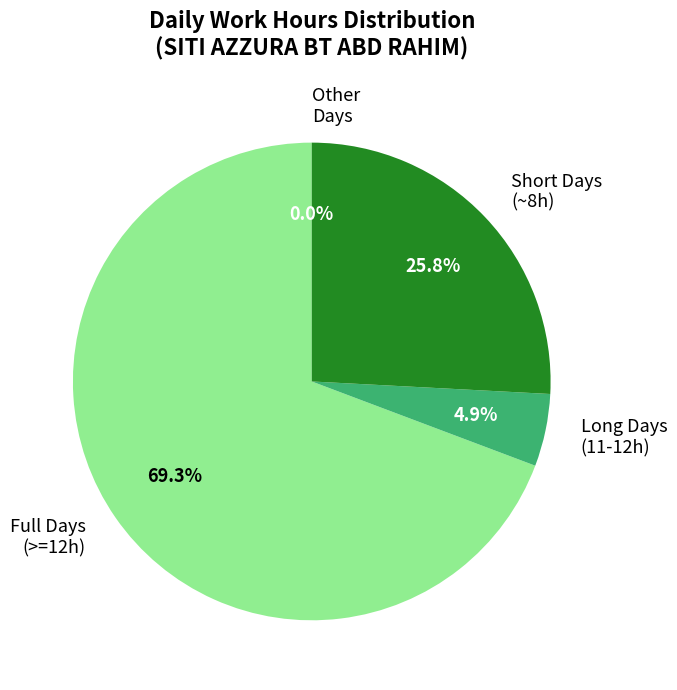

What is the ratio of the value at Full Days (>=12h) to the value at Short Days (~8h)?

2.7